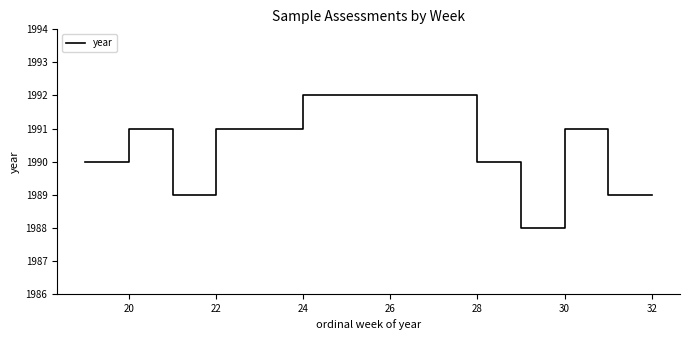

What is the difference between the maximum and minimum values?

4